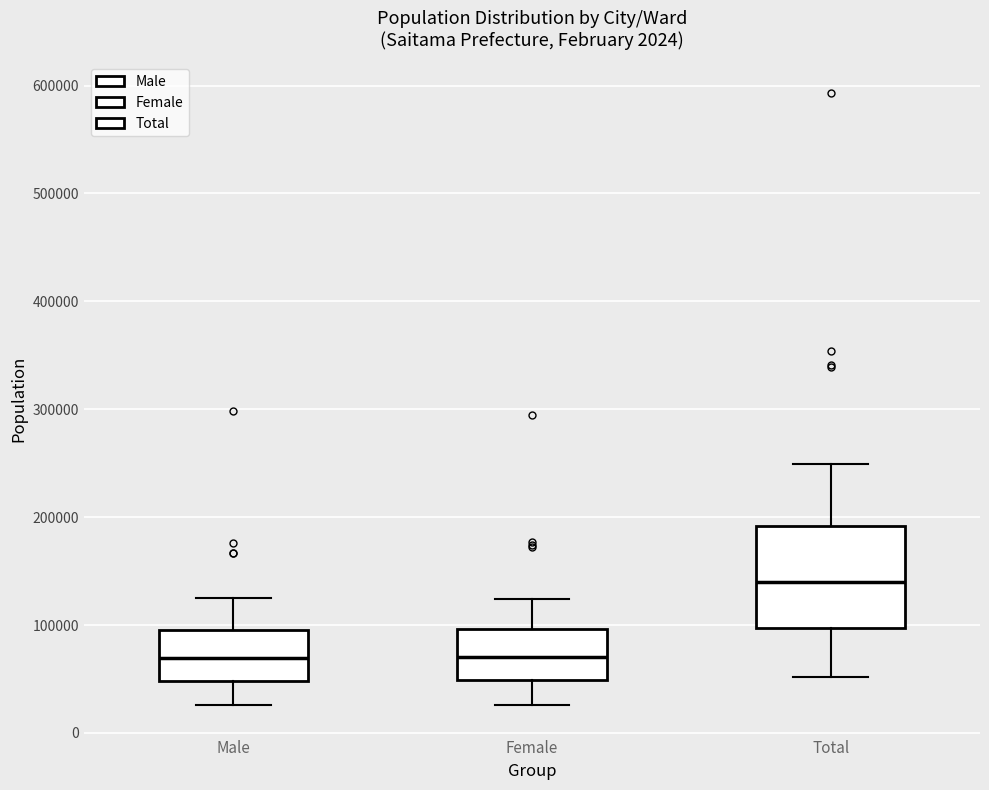

Where does the lower whisker of the box for Female end on the y-axis? The values are not printed on the chart, so give them approximately, as read against the axis.

30000